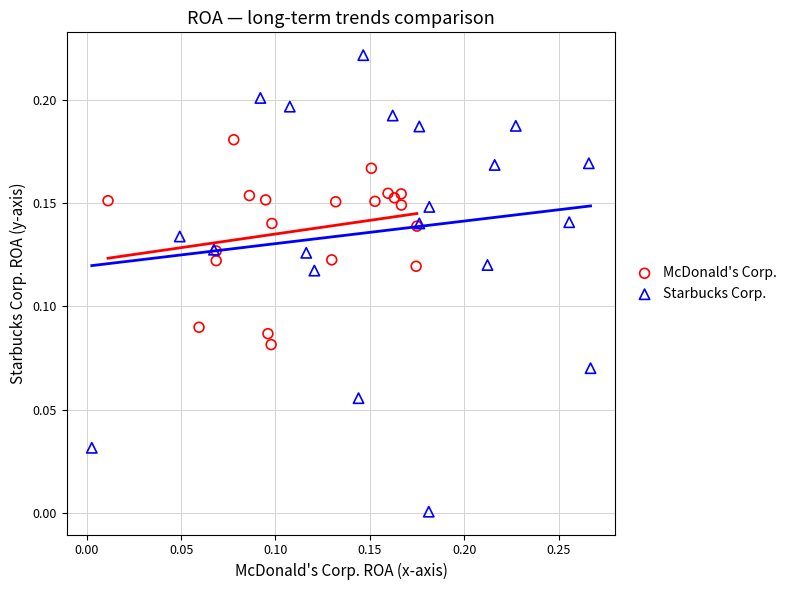

Which series reaches the minimum Y coordinate?

Starbucks Corp.